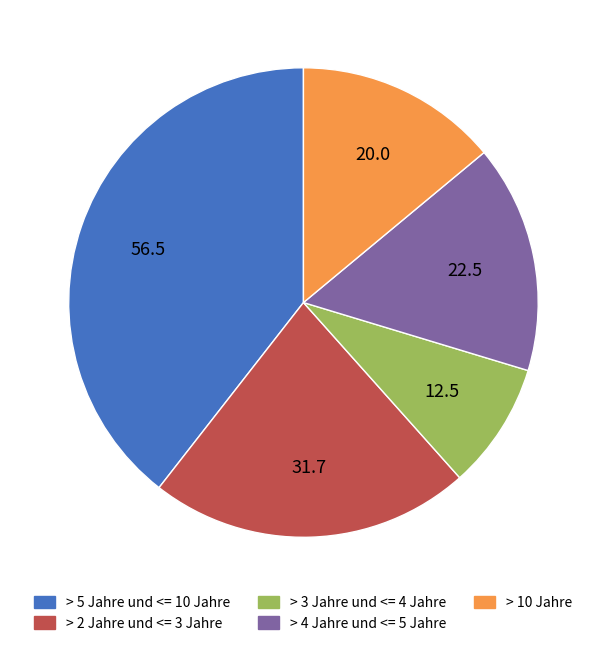

Rank the categories by value from highest to lowest.

> 5 Jahre und <= 10 Jahre, > 2 Jahre und <= 3 Jahre, > 4 Jahre und <= 5 Jahre, > 10 Jahre, > 3 Jahre und <= 4 Jahre